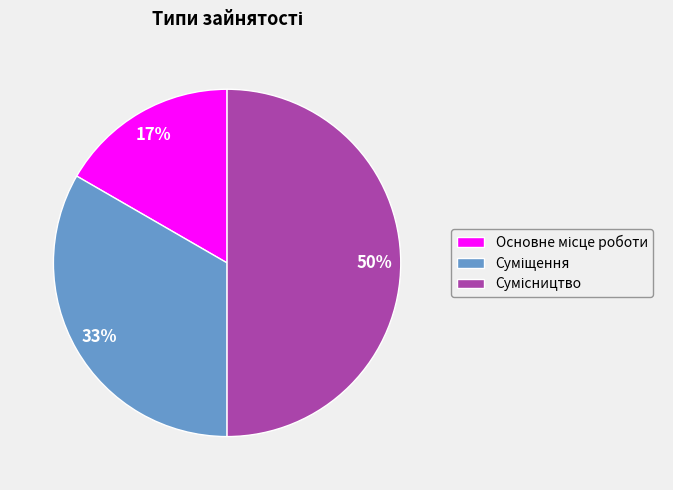

To the nearest percent, what is the difference between the largest and smallest slice percentages?

33%